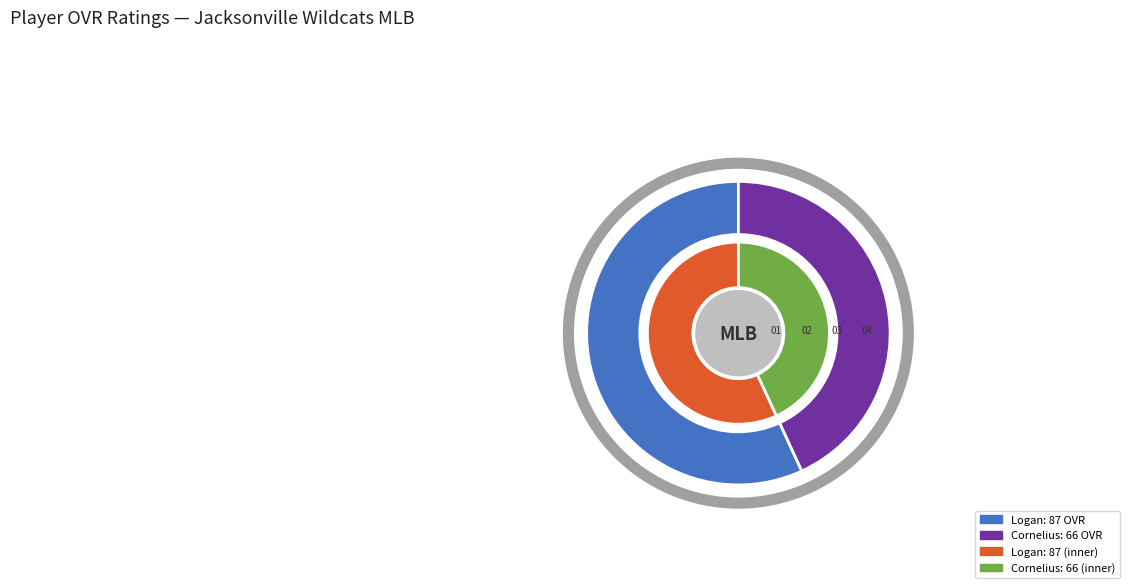

What is the ratio of the value at Logan to the value at Cornelius?

1.3